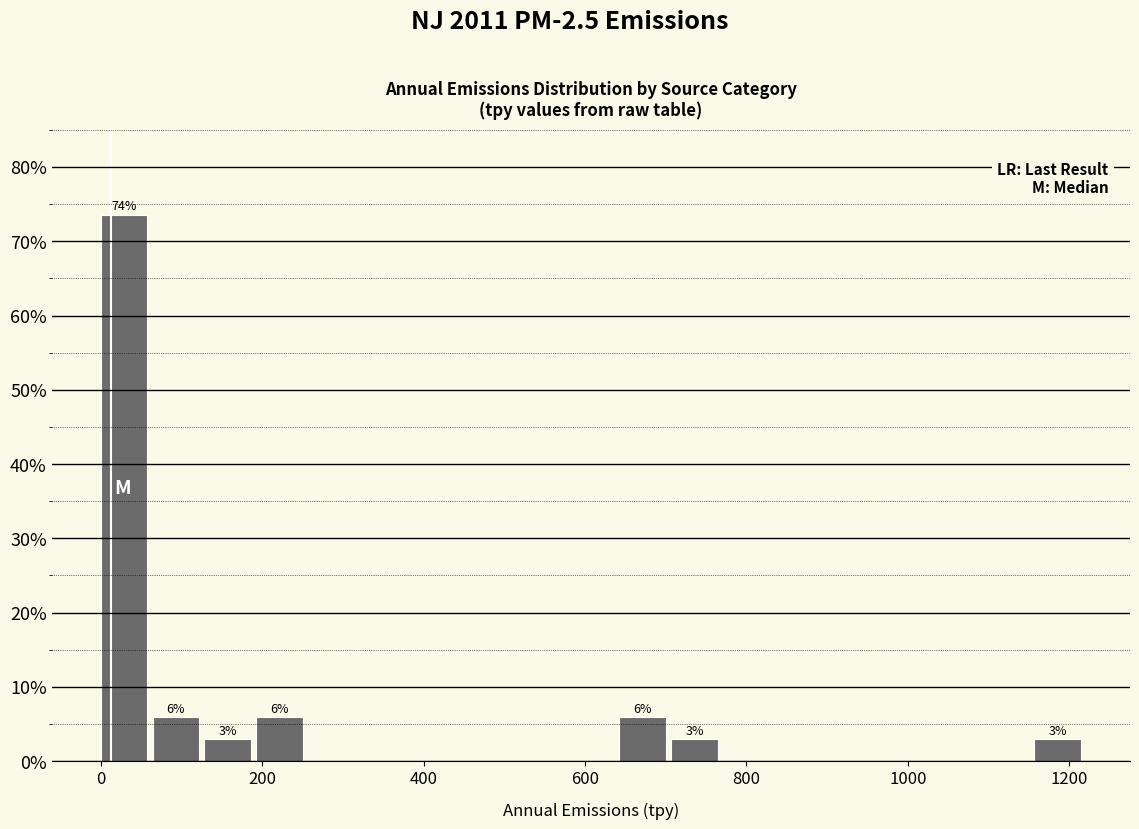

Around what value on the x-axis is the tallest bar? Give the approximate position of its centre, as read against the axis.

20